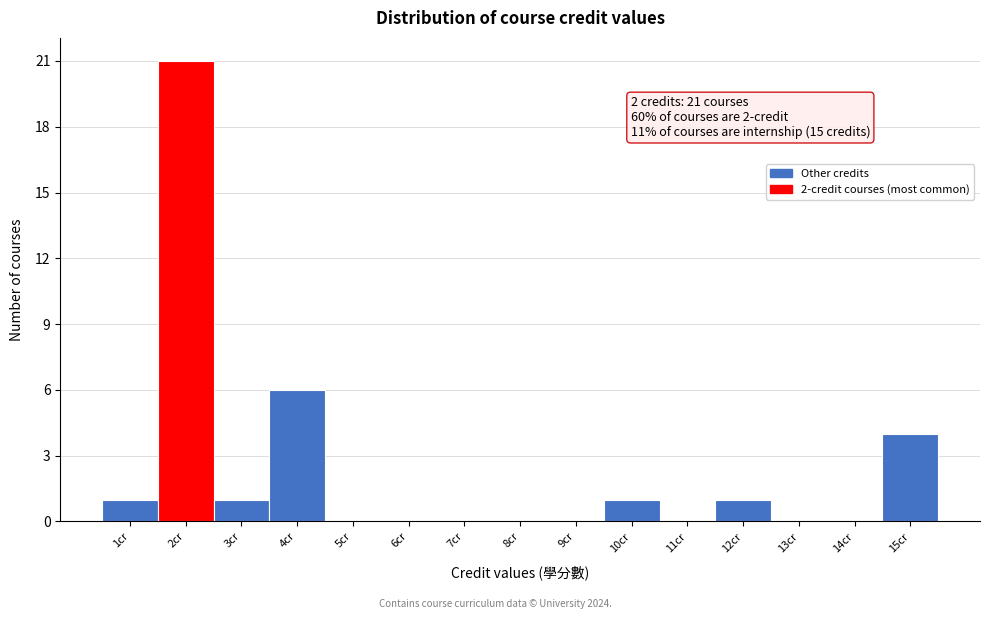

Reading left to right, transcribe all the data shown in this chart.

1cr=1	2cr=21	3cr=1	4cr=6	5cr=0	6cr=0	7cr=0	8cr=0	9cr=0	10cr=1	11cr=0	12cr=1	13cr=0	14cr=0	15cr=4